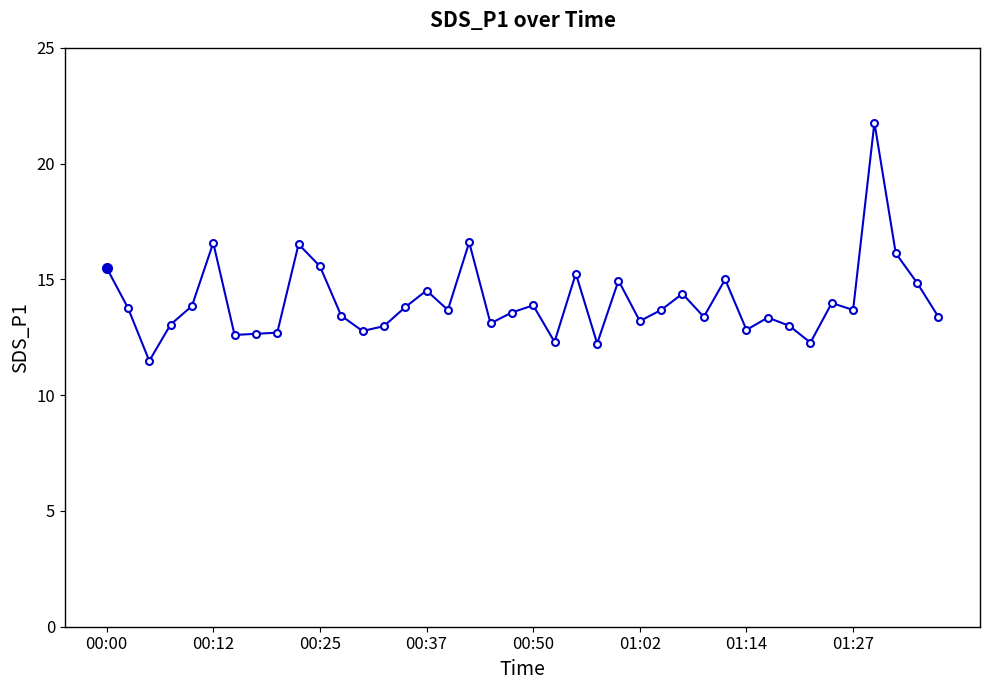

What is the sum of all values?

562.2